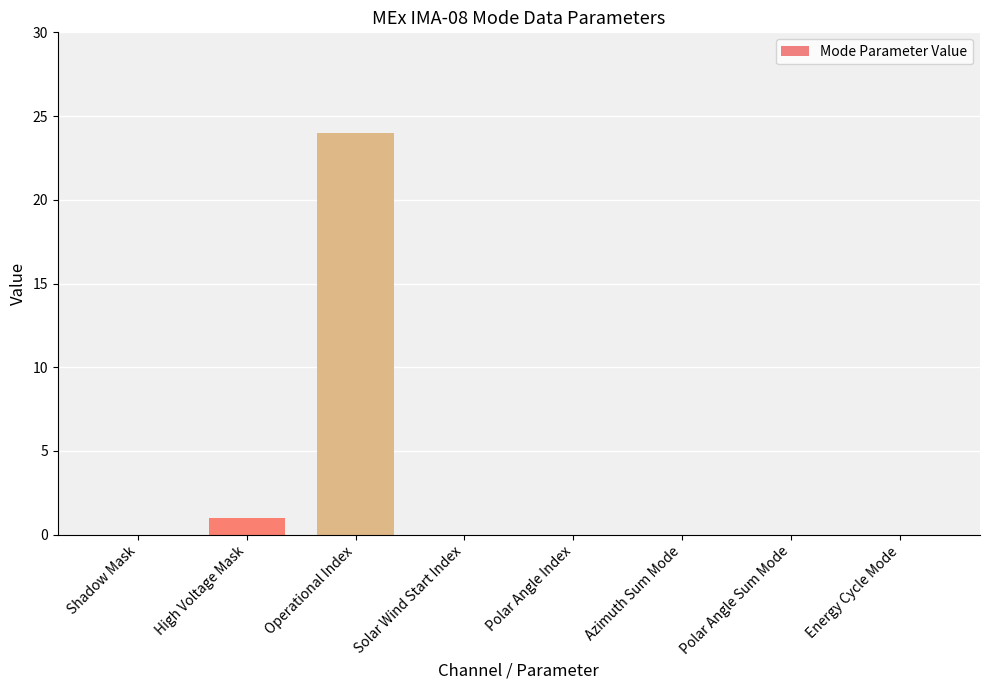

What is the sum of all values?

25